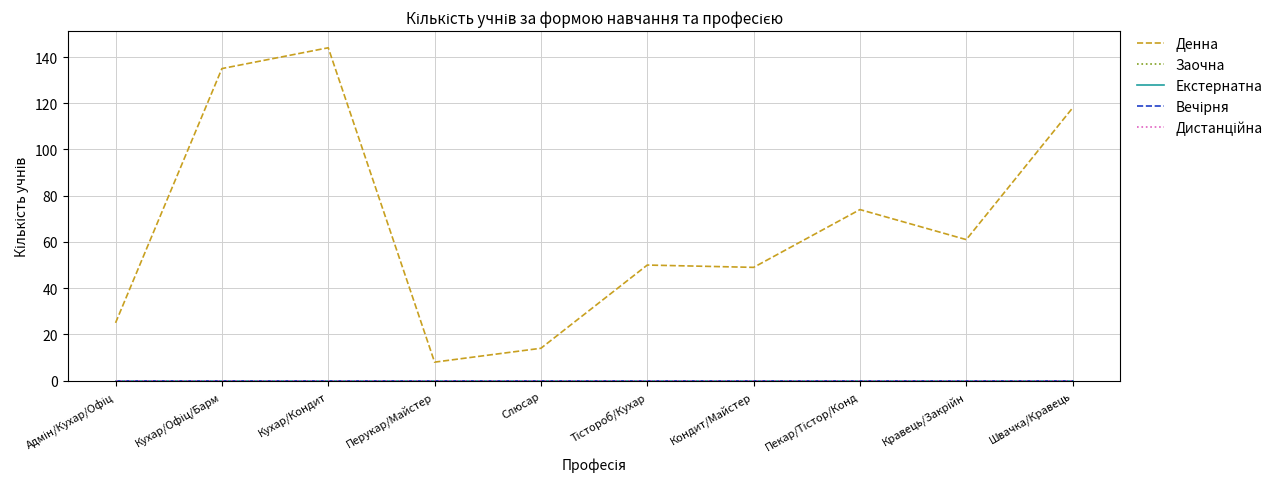

True or false: Вечірня has more than 2 points higher than both neighbors.

False